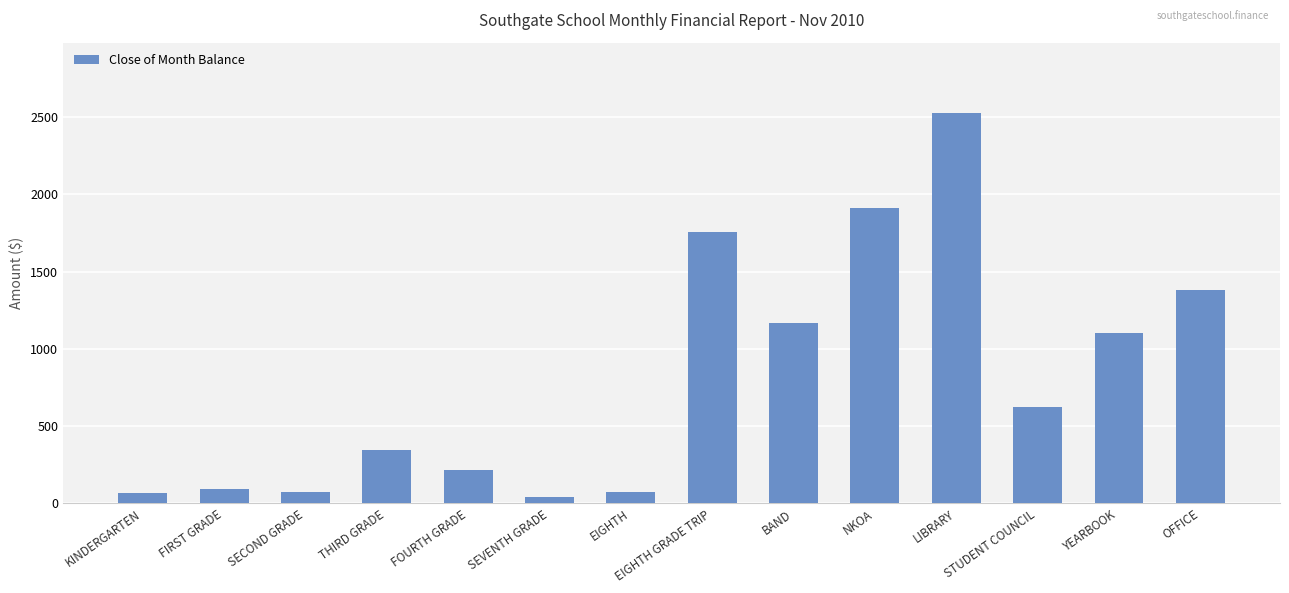

Between FOURTH GRADE and YEARBOOK, which is larger?

YEARBOOK